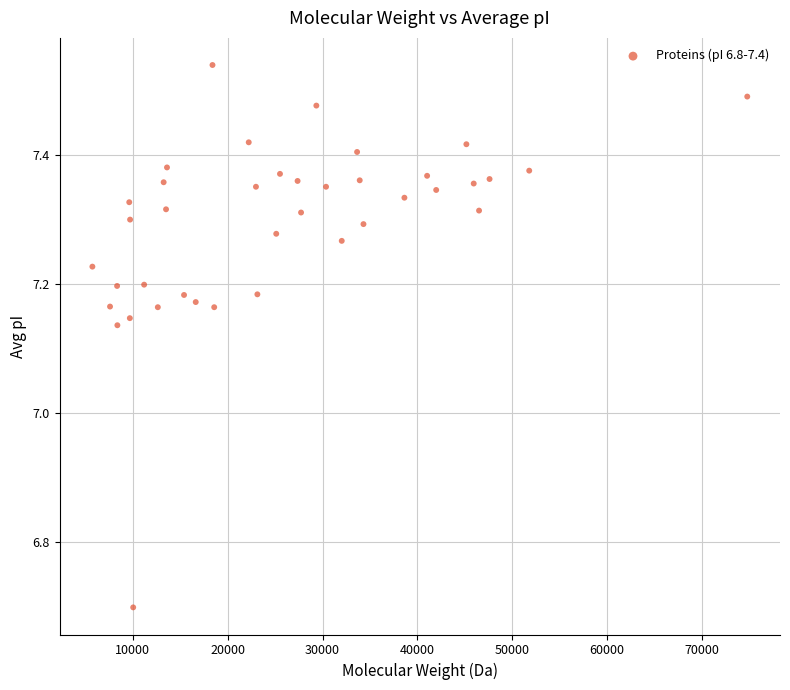

What is the range of X values (max minus min)?

69031.0